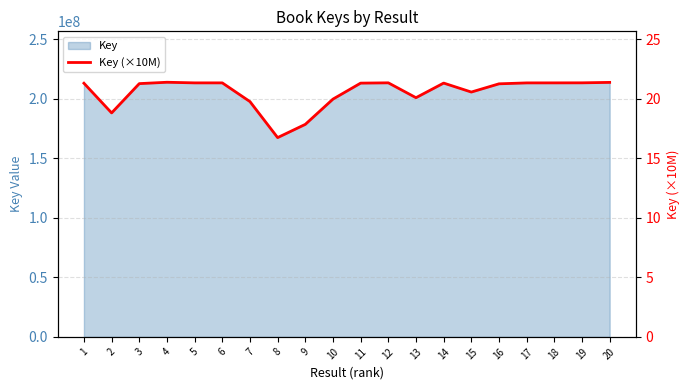

Where is the data nearest to the value 19?

2